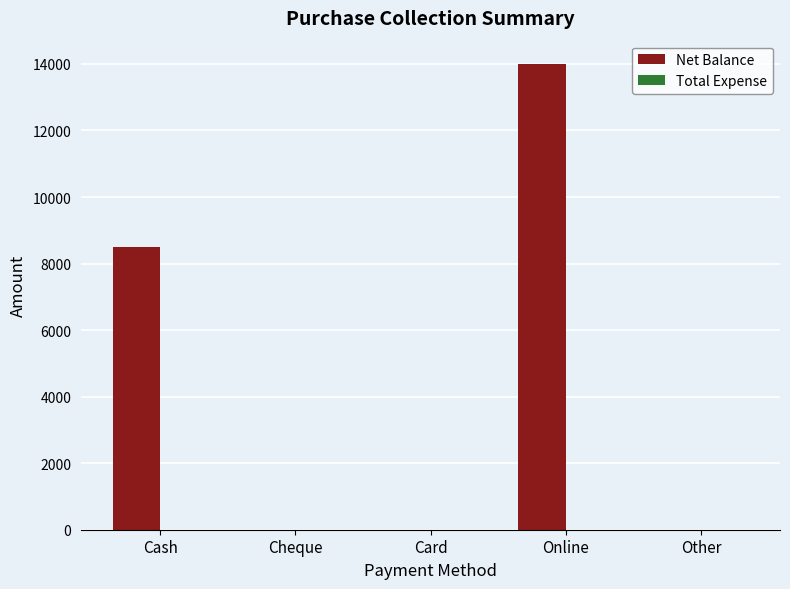

What is the change in value from Card to Online?

+14000